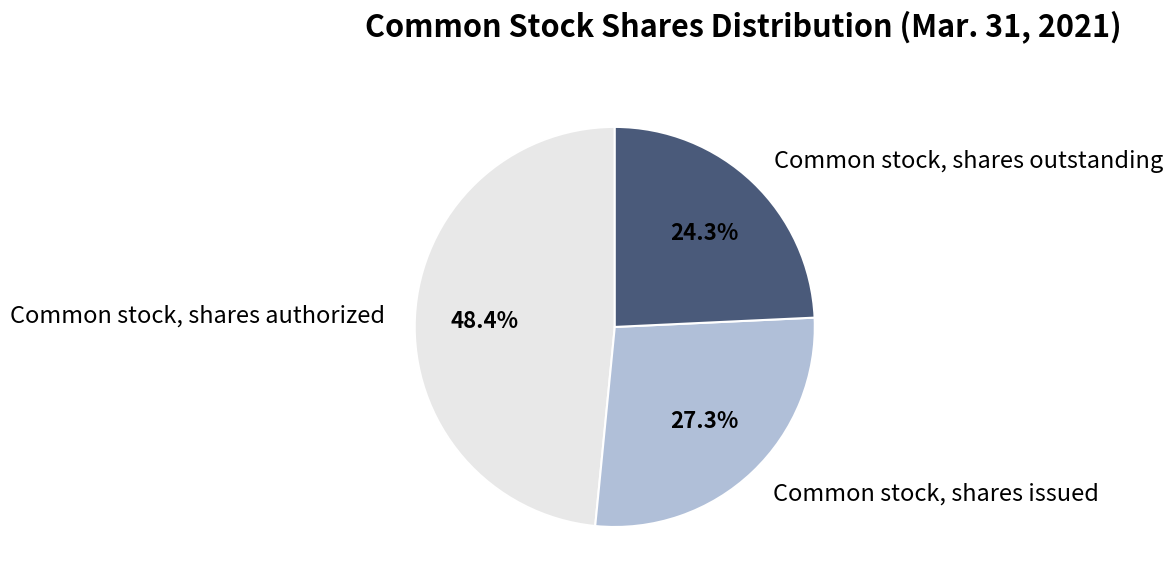

To the nearest percent, what percentage of the pie is Common stock, shares authorized?

48%